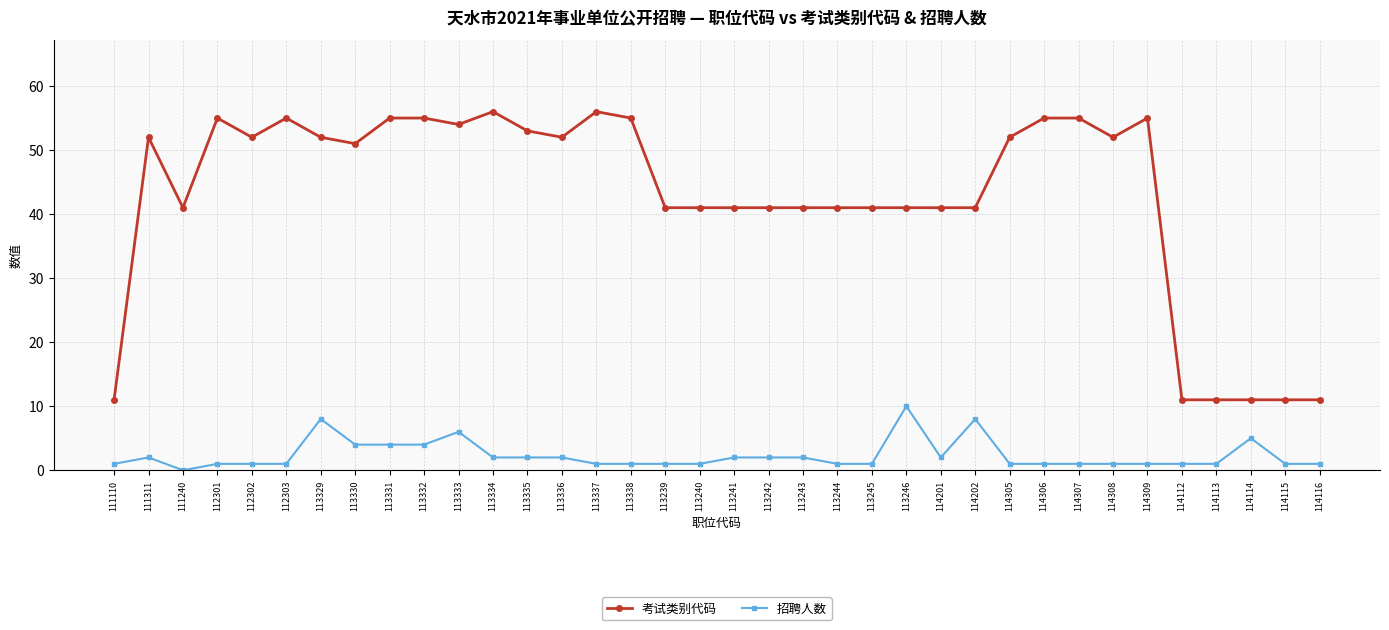

How many lines are shown in the chart?

2